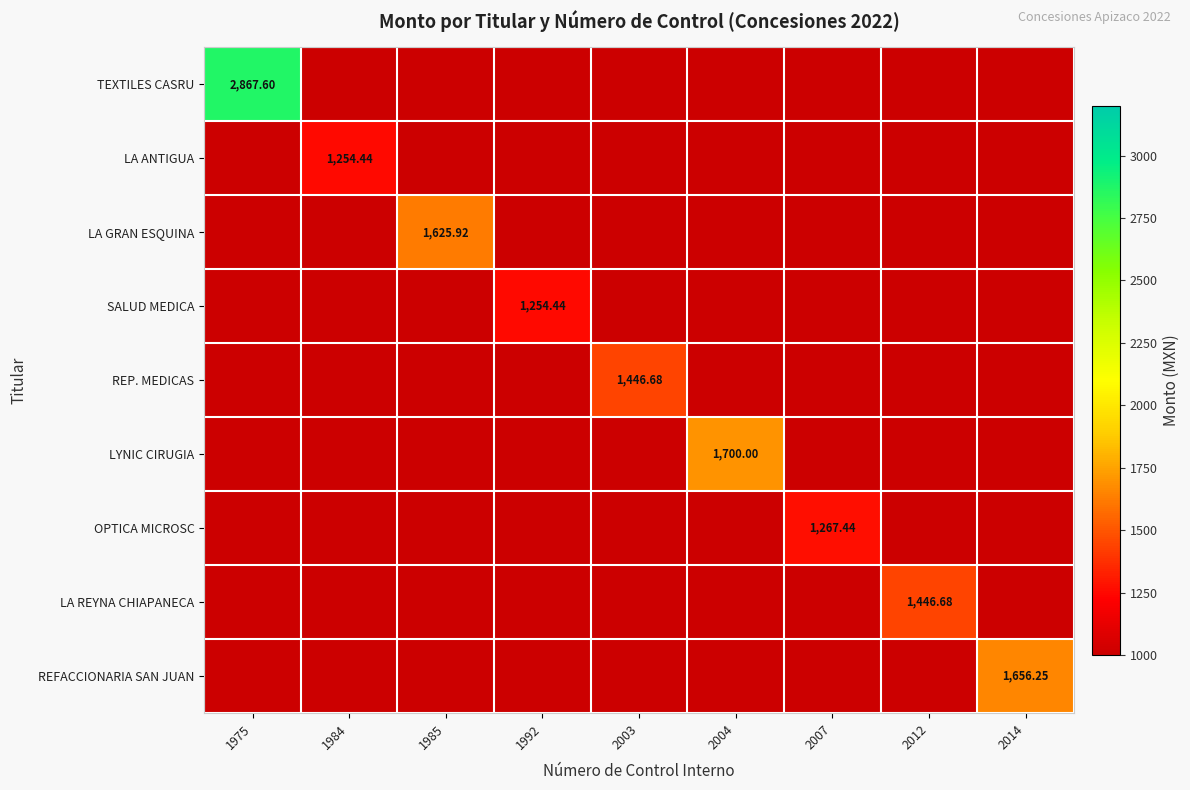

Between 1975 and 2012, which series saw the biggest shift?

TEXTILES CASRU